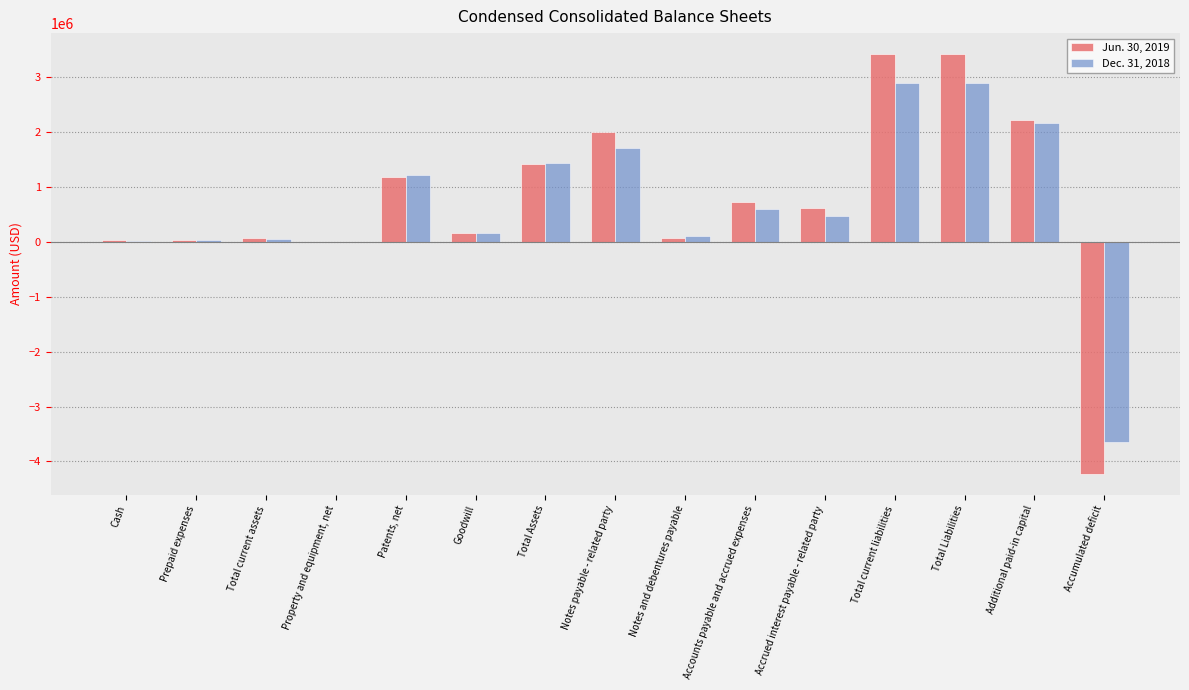

Does the chart contain stacked bars?

No